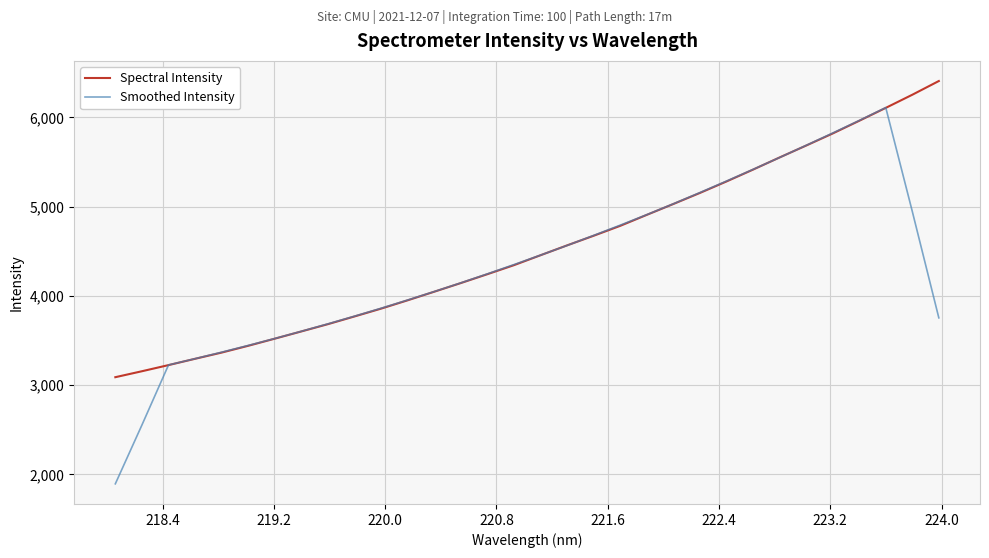

How many values in the Spectral Intensity series exceed 4455?

16